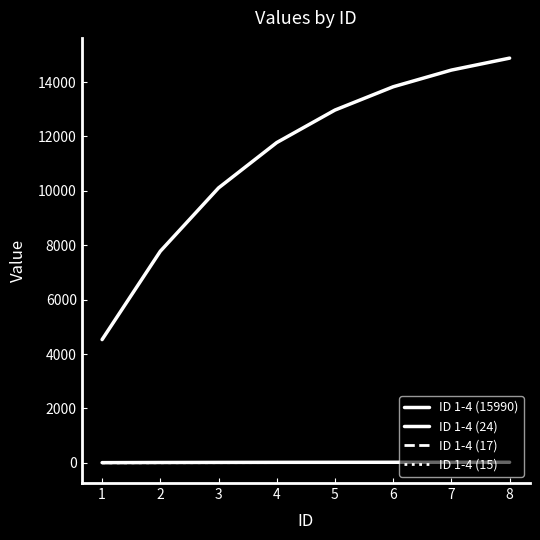

True or false: ID 1-4 (17) has more than 2 points higher than both neighbors.

False